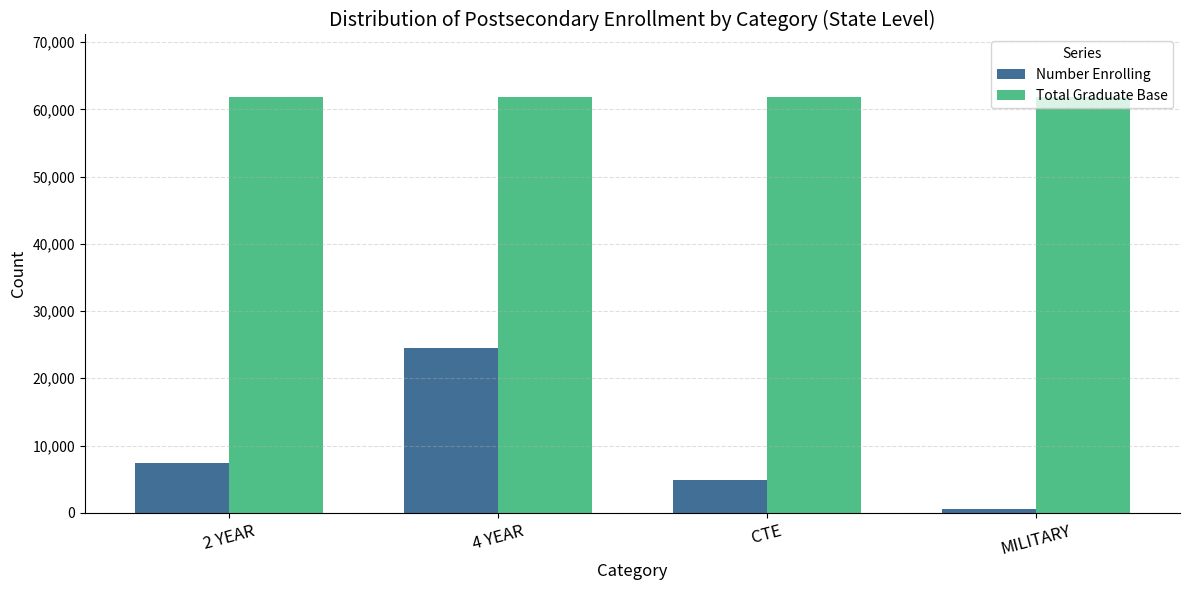

Is the value of Total Graduate Base at 4 YEAR greater than the value of Number Enrolling at MILITARY?

Yes